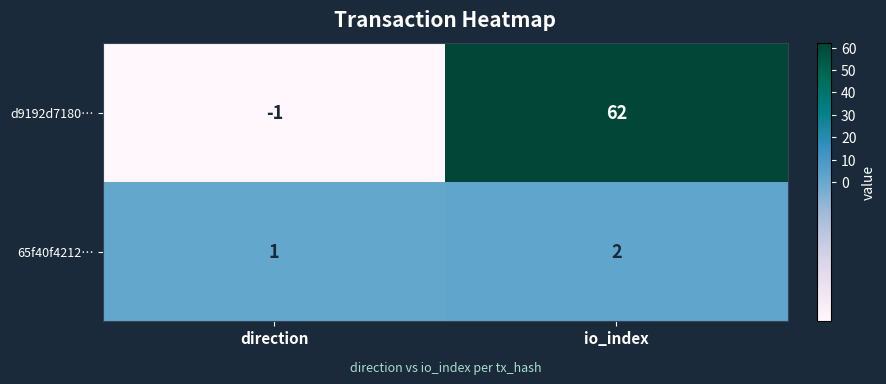

Rank the series by their maximum value, from highest to lowest.

d9192d7180…, 65f40f4212…